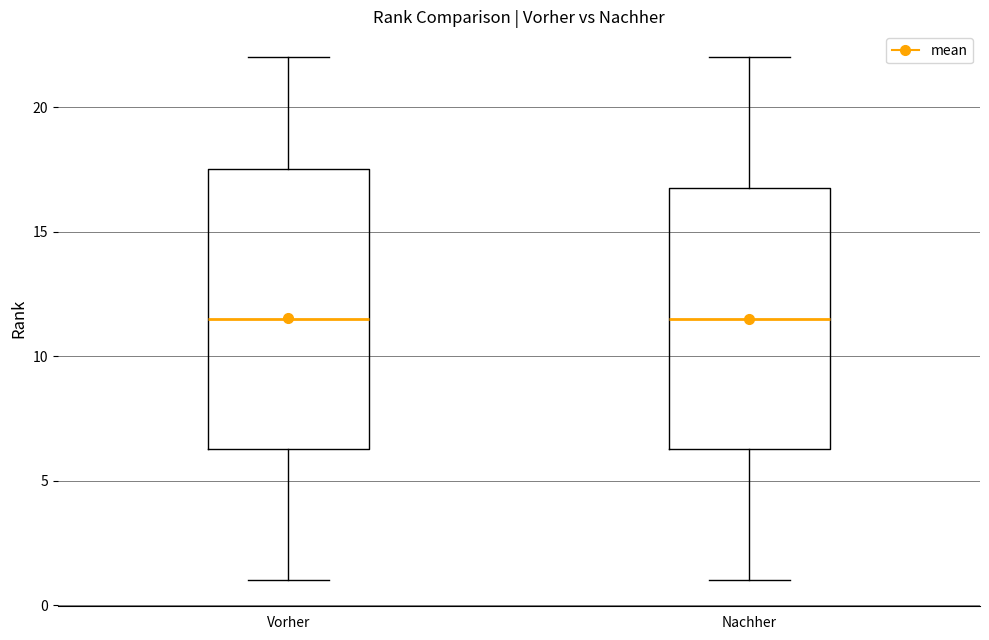

Where does the median line of the box for Nachher sit on the y-axis? The values are not printed on the chart, so give them approximately, as read against the axis.

11.5